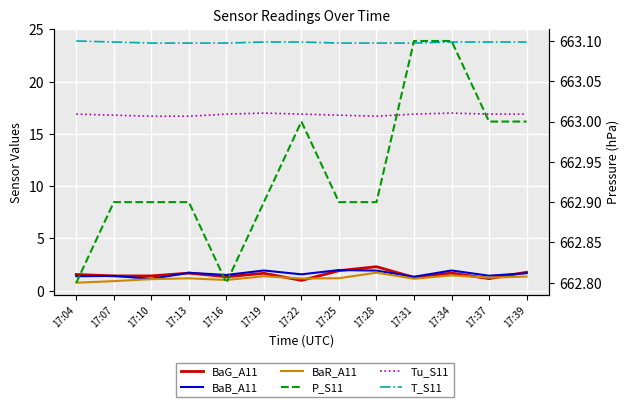

Does the chart display data point markers on the line(s)?

No